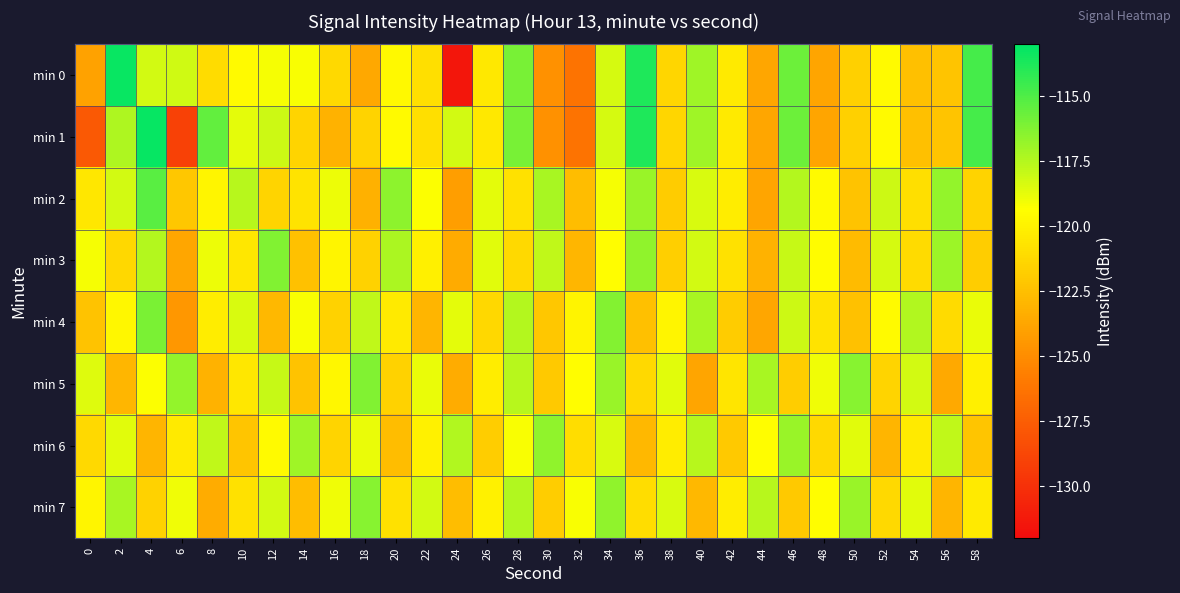

Which label corresponds to the largest value in the chart?

4